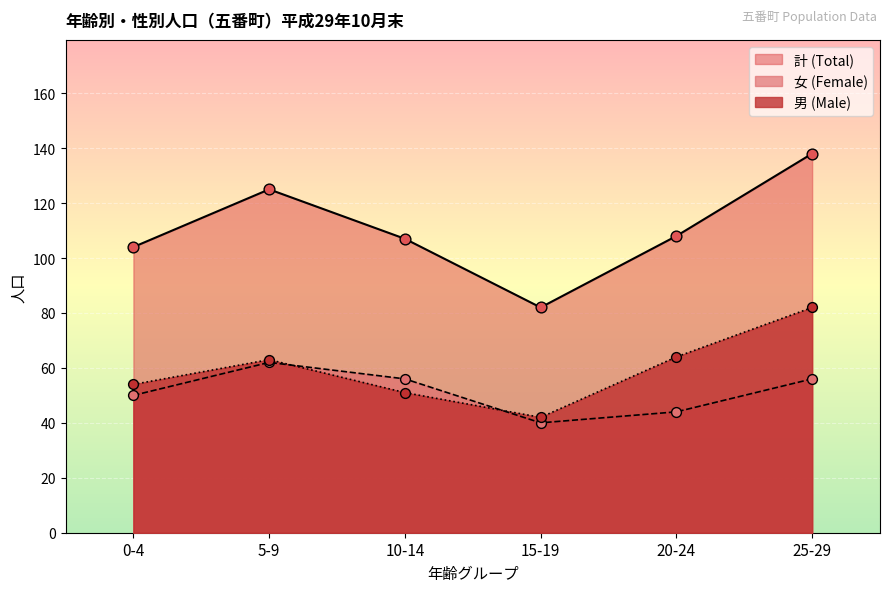

Which series reaches the maximum Y coordinate?

男 (Male)